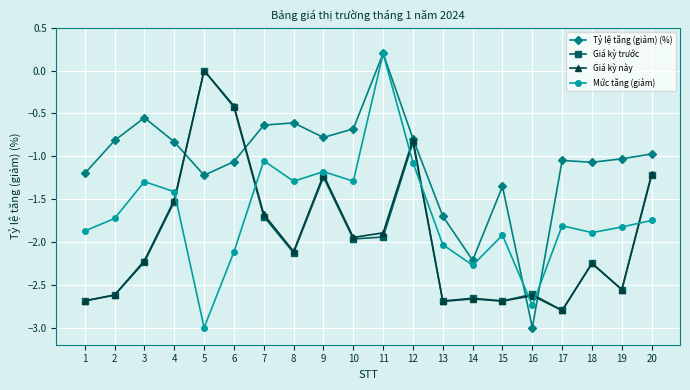

Between 6 and 17, which series saw the biggest shift?

Giá kỳ này